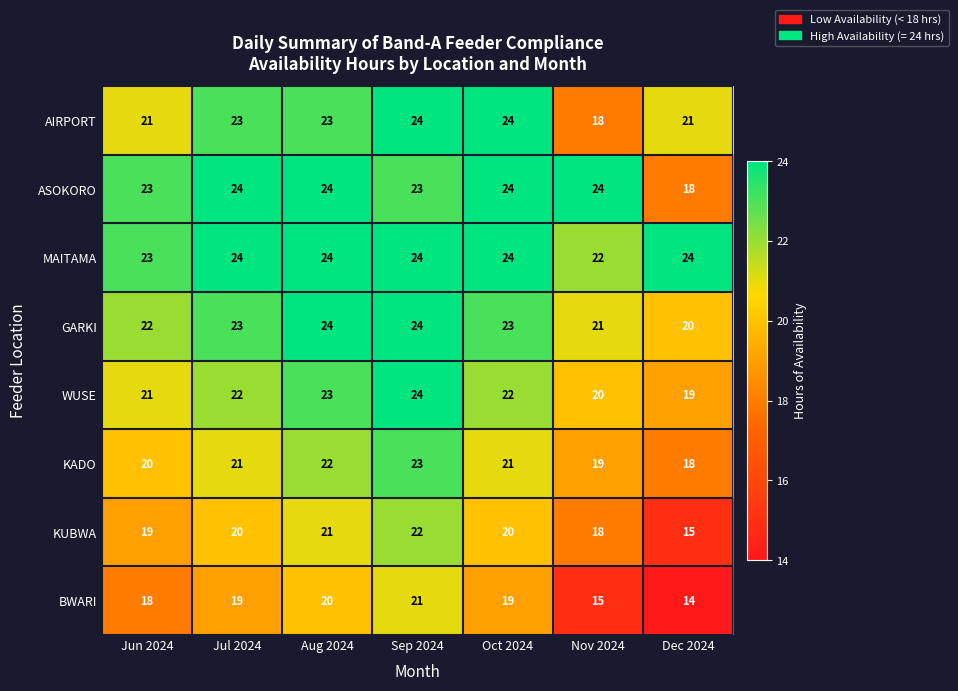

What is the spread (max minus min) of values at Jun 2024?

5